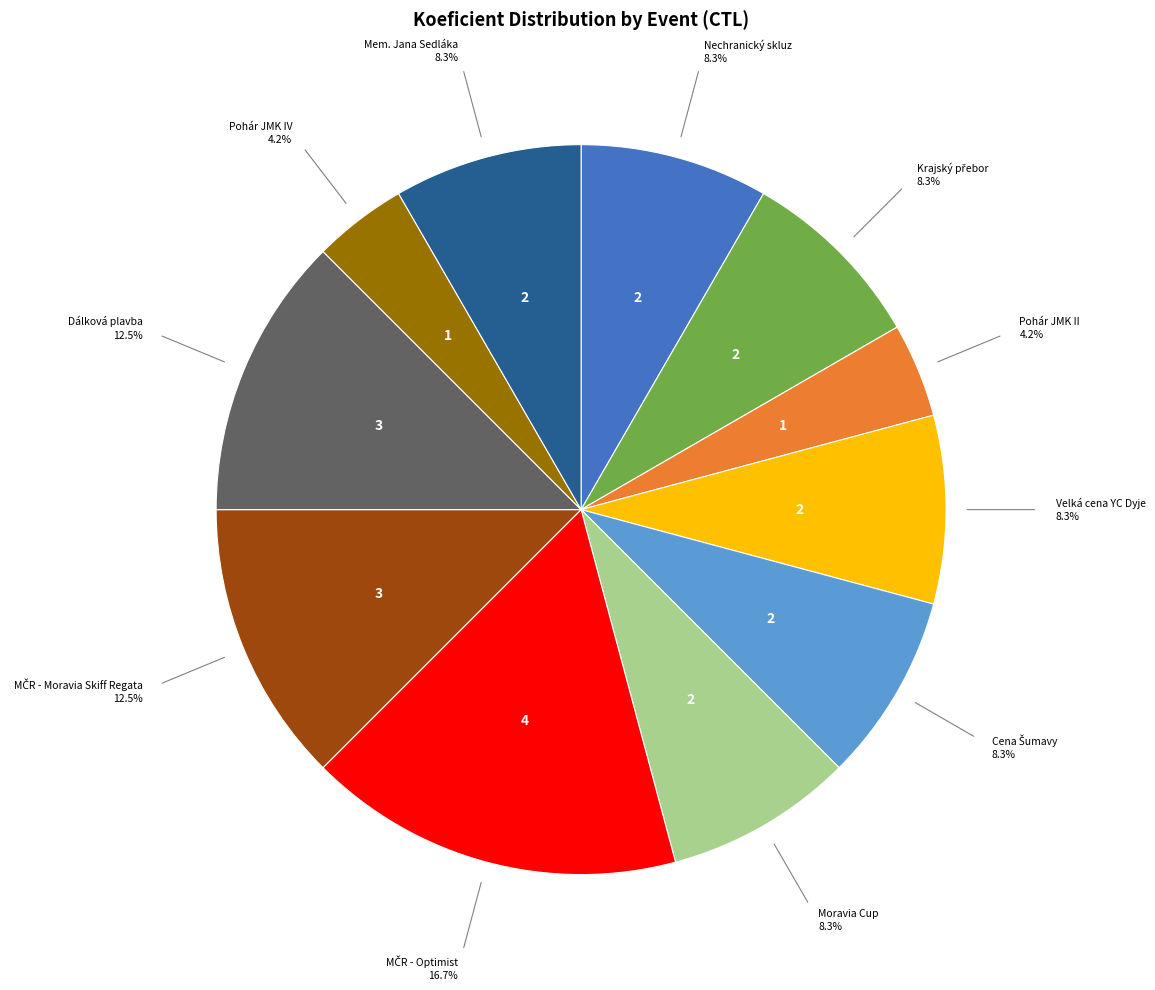

Is there a majority slice in this chart?

No